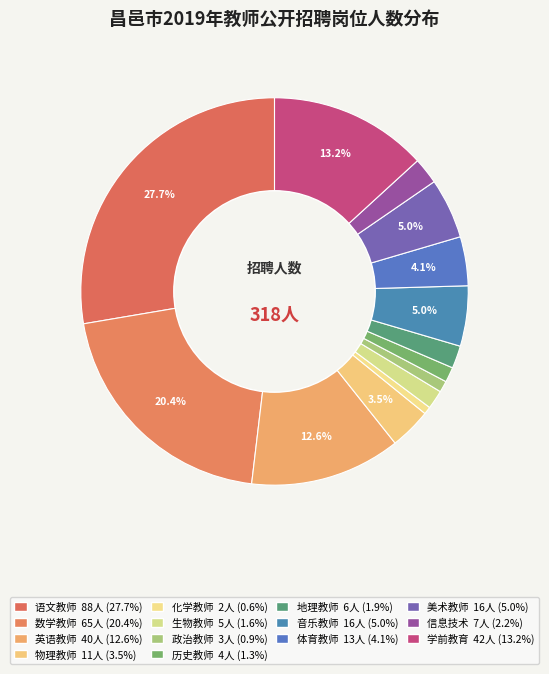

Which category has the smallest portion of the pie?

化学教师